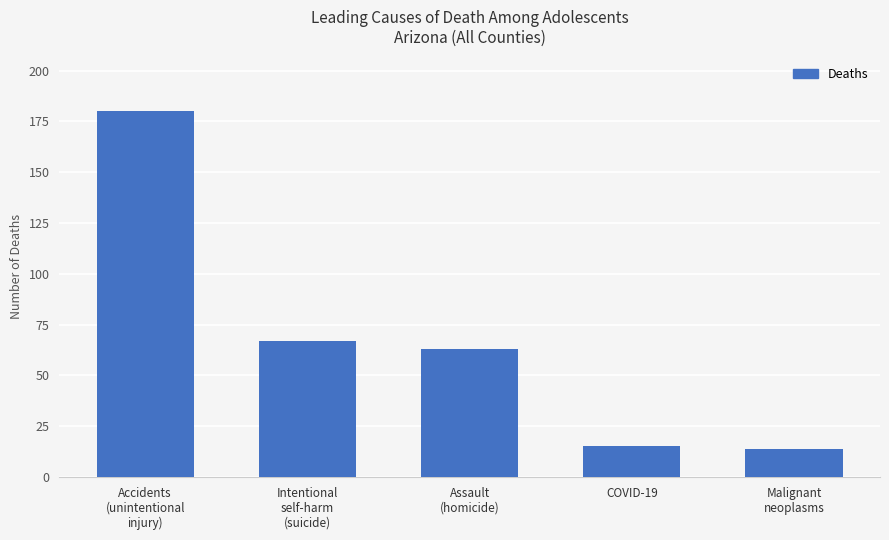

Which has a higher value, COVID-19 or Assault
(homicide)?

Assault
(homicide)